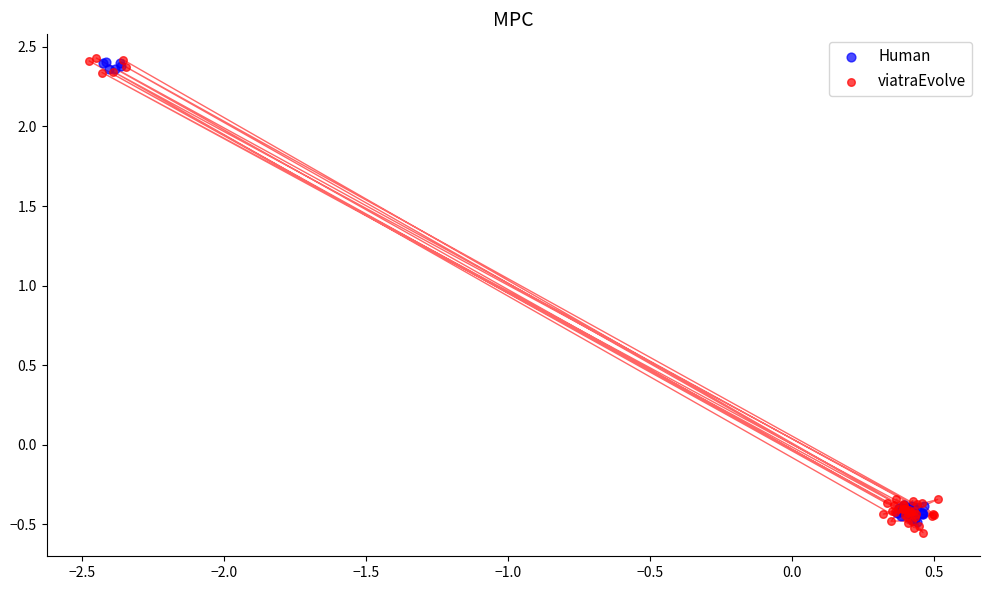

What are all the series names shown in the legend?

Human, viatraEvolve